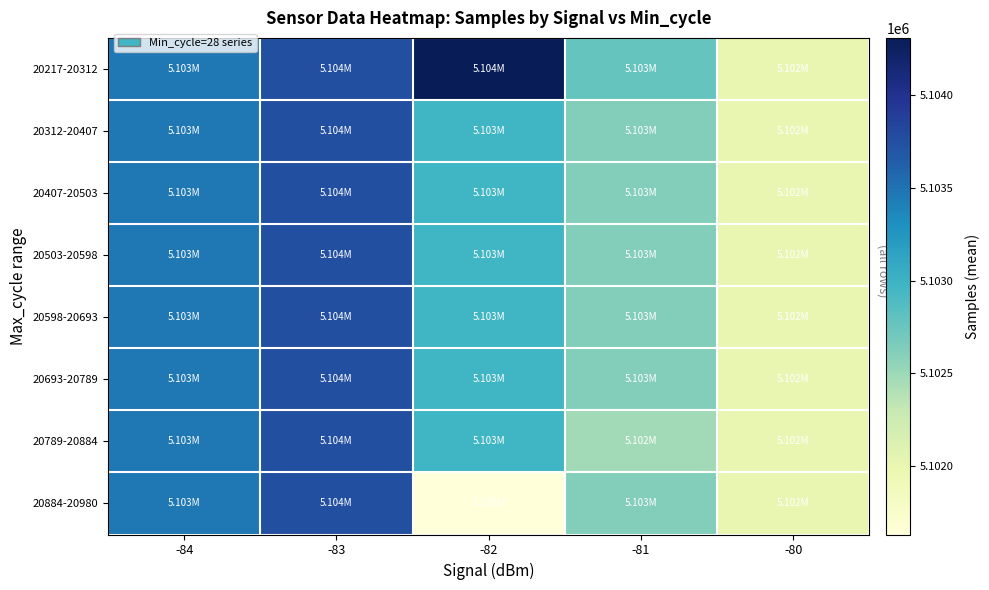

Rank the series at -80 from lowest to highest value.

20217-20312, 20312-20407, 20407-20503, 20503-20598, 20598-20693, 20693-20789, 20789-20884, 20884-20980